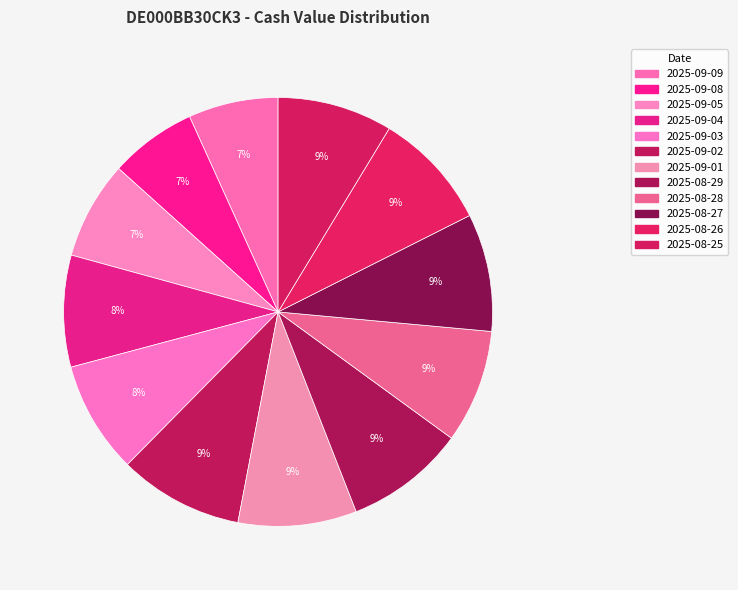

How many segments does this pie chart have?

12